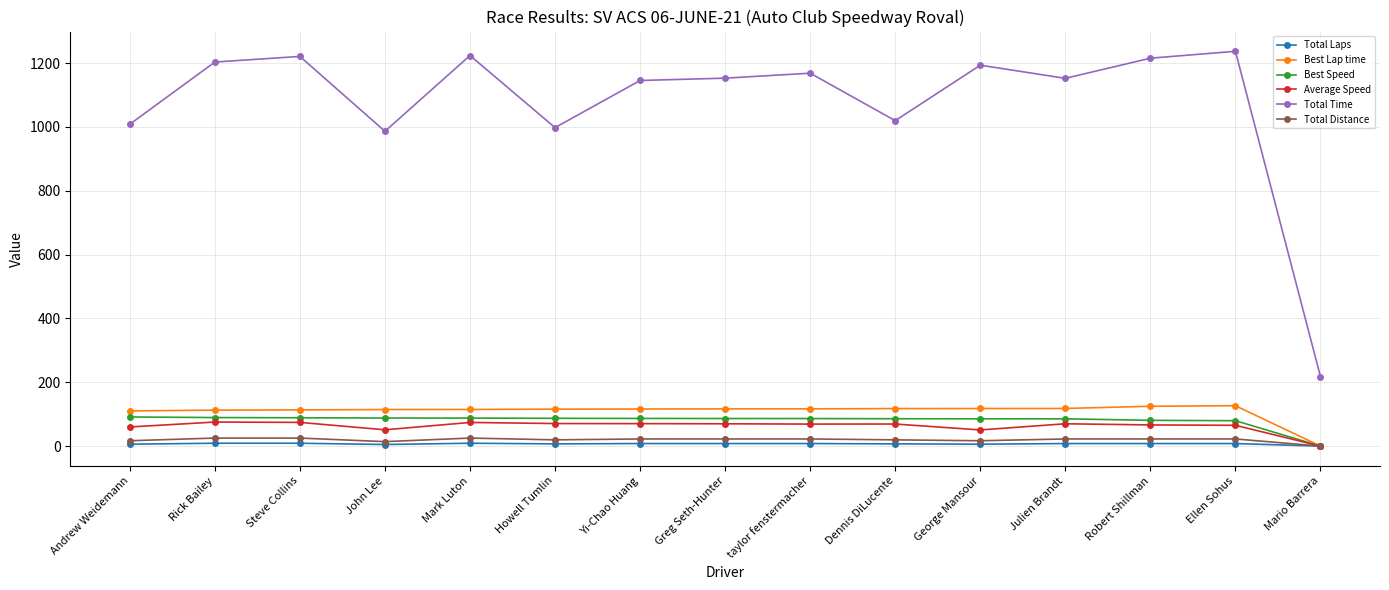

True or false: Total Laps and Total Time intersect in this chart.

False